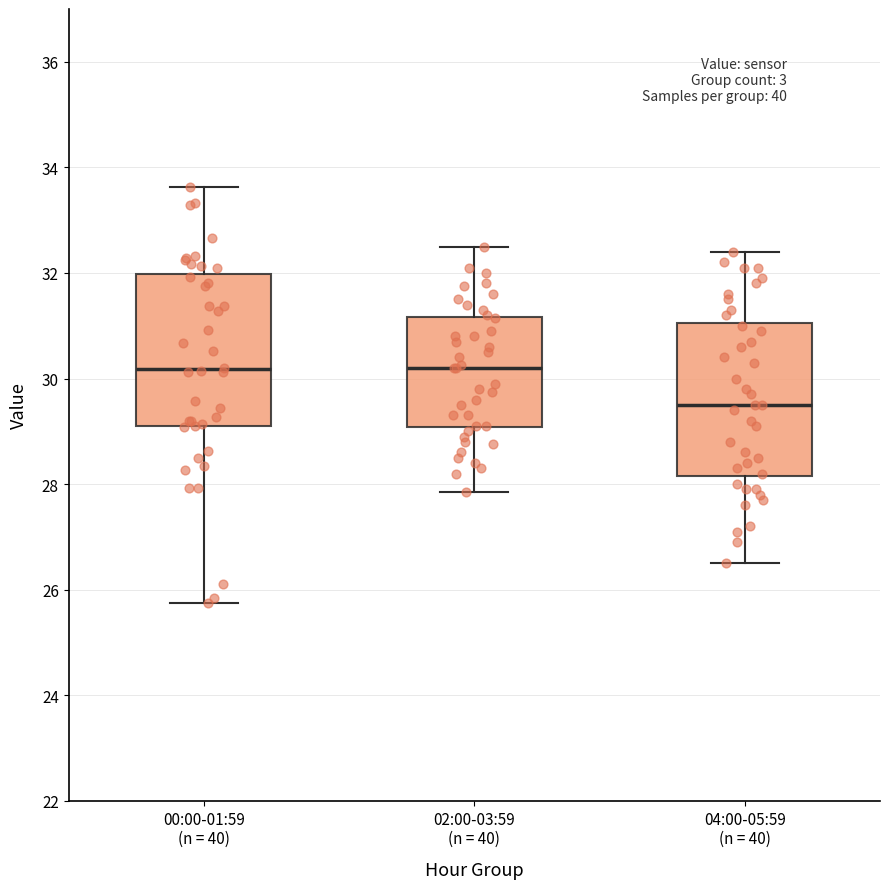

Where does the upper whisker of the box for 02:00-03:59 (n = 40) end on the y-axis? The values are not printed on the chart, so give them approximately, as read against the axis.

32.6